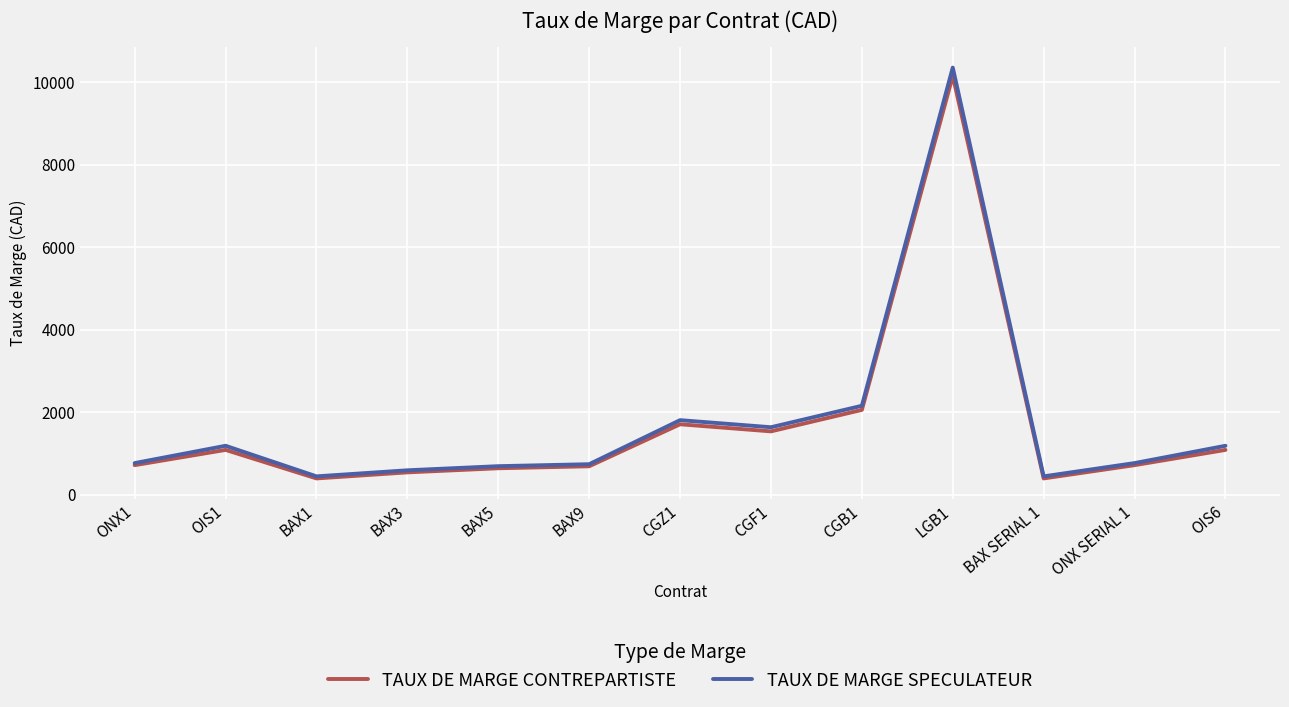

What is the spread (max minus min) of values at BAX1?

50